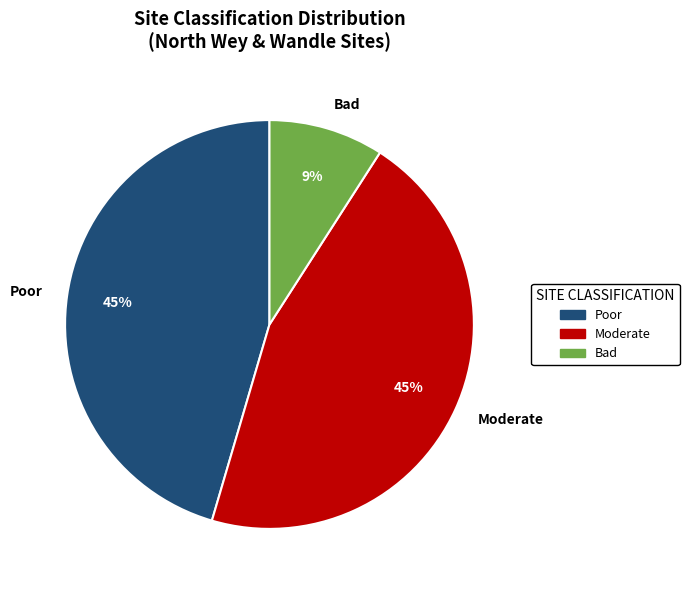

To the nearest percent, what portion does Moderate represent?

45%